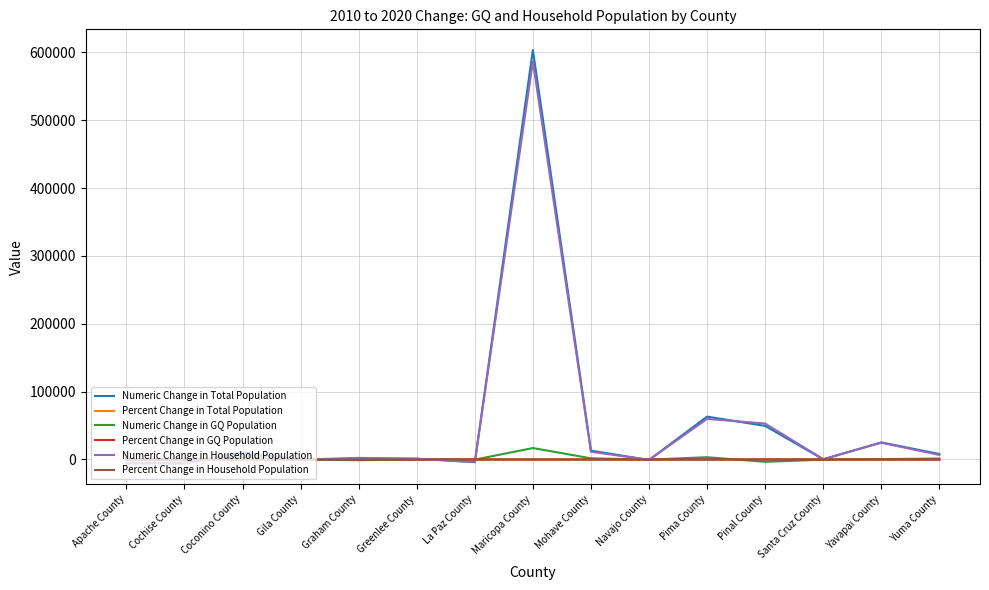

What value does the Percent Change in GQ Population series have at Santa Cruz County?

-0.6